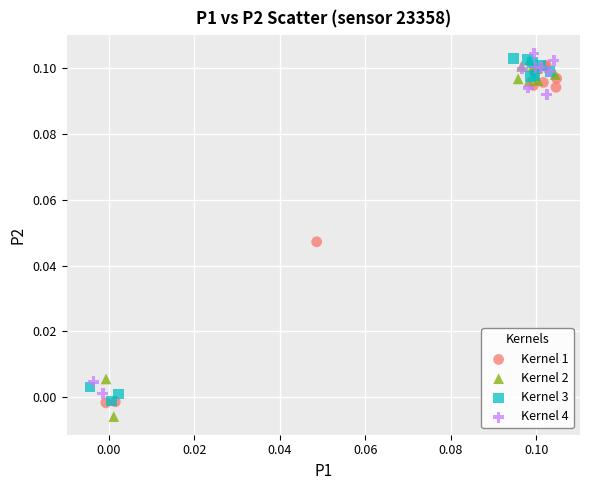

What are all the series names shown in the legend?

Kernel 1, Kernel 2, Kernel 3, Kernel 4